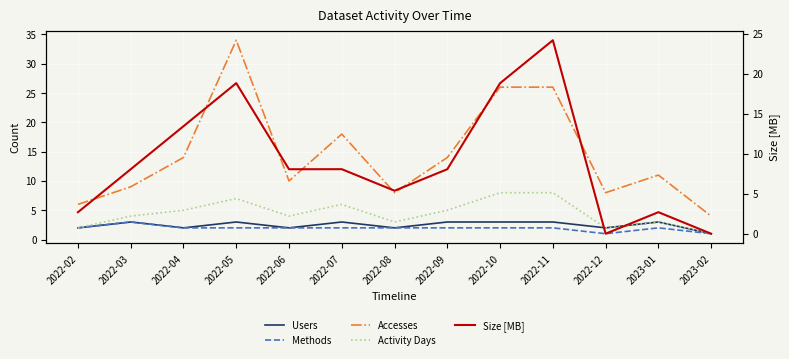

At which label does Accesses reach its minimum?

2023-02